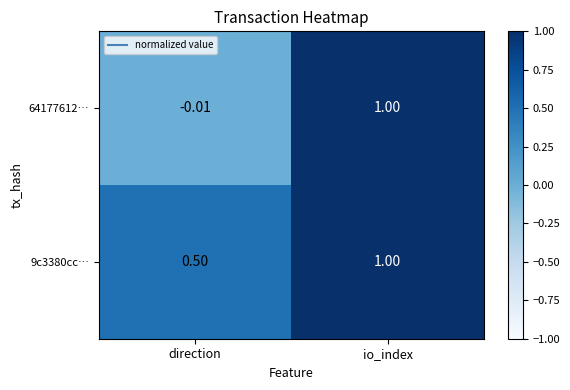

At how many categories does at least one series exceed 0?

2